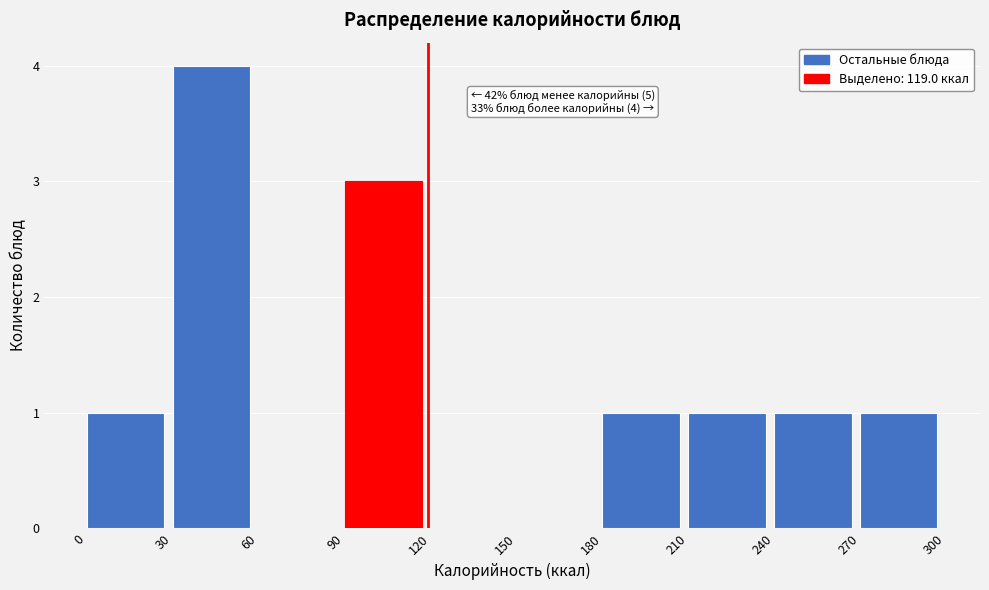

Over which range of the x-axis is the bar tallest?

30 to 60